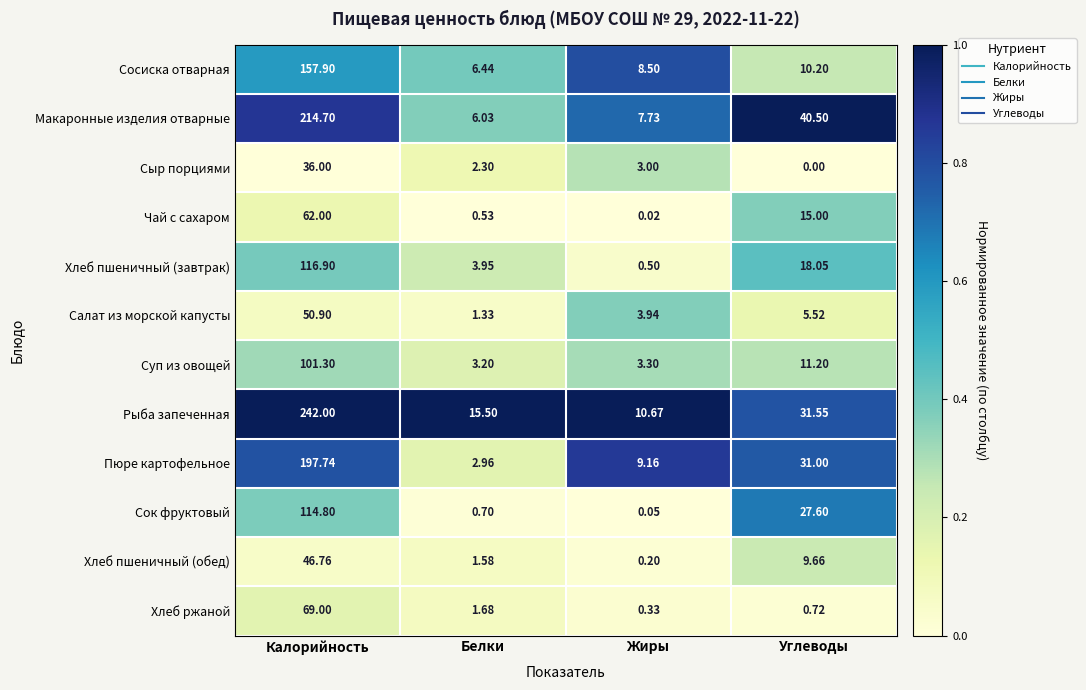

At Калорийность, list the series in order from largest to smallest.

Рыба запеченная, Макаронные изделия отварные, Пюре картофельное, Сосиска отварная, Хлеб пшеничный (завтрак), Сок фруктовый, Суп из овощей, Хлеб ржаной, Чай с сахаром, Салат из морской капусты, Хлеб пшеничный (обед), Сыр порциями